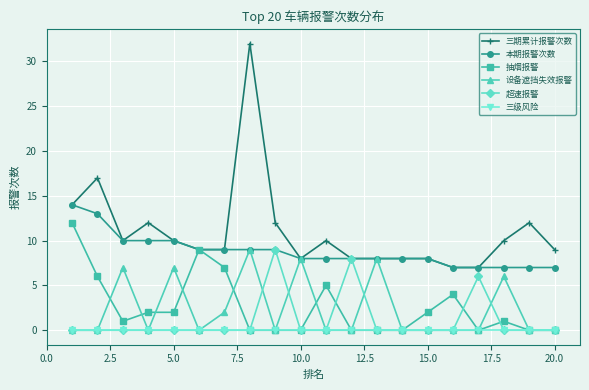

True or false: 三级风险 and 本期报警次数 cross at least once.

False